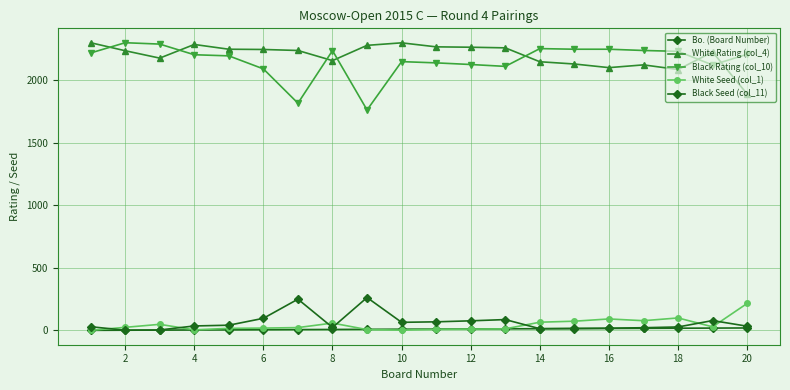

Does the chart have visible grid lines?

Yes